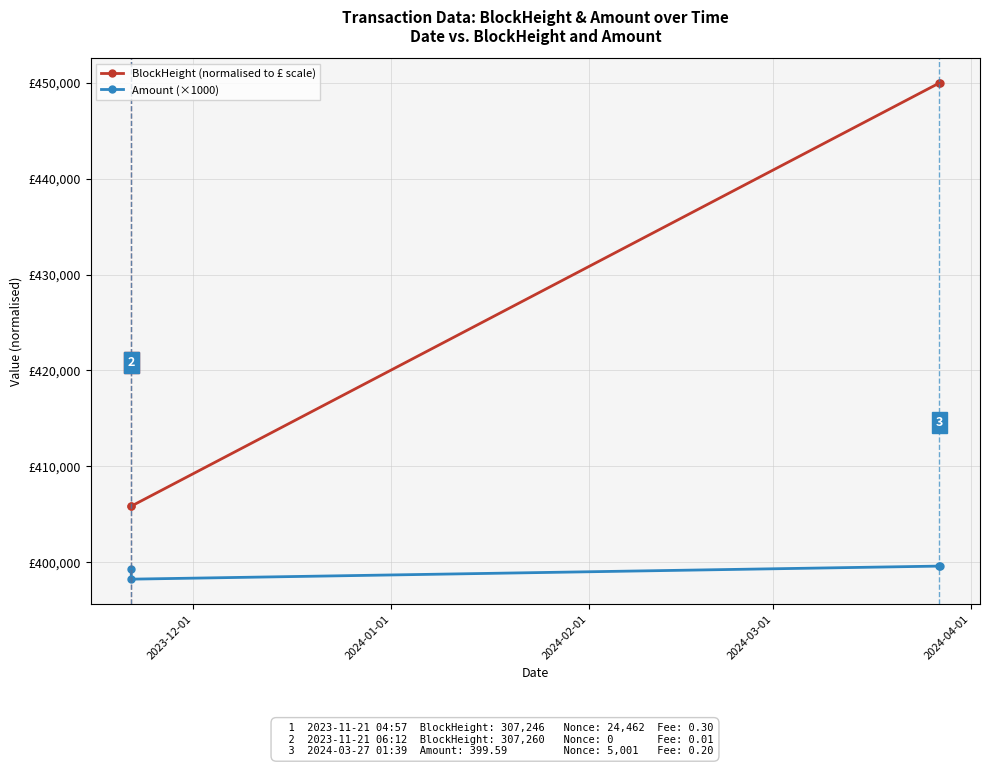

What is the highest value of the BlockHeight (normalised to £ scale) series?

450000.0